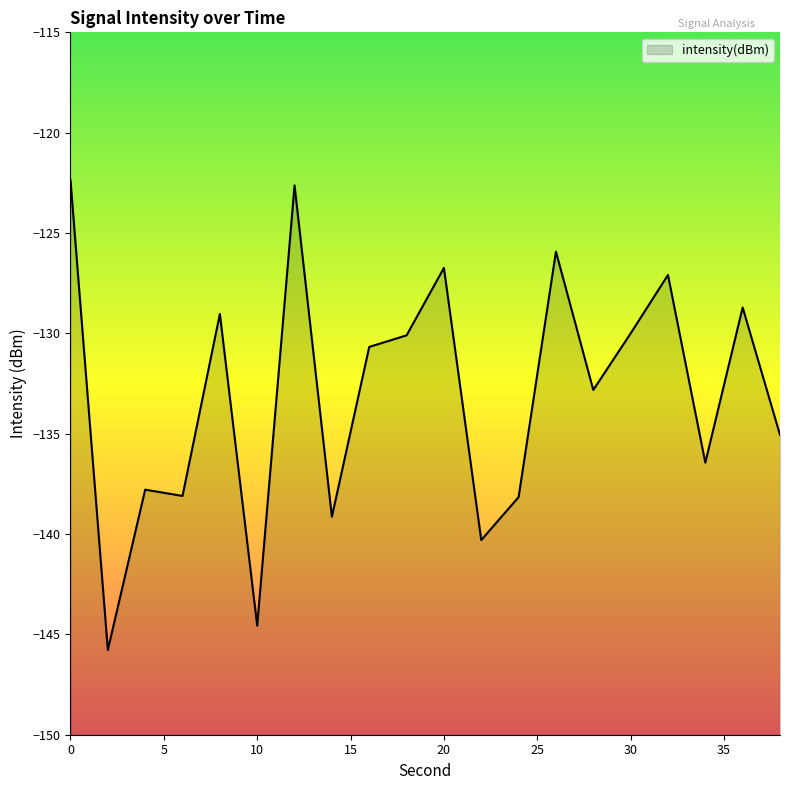

The value at 4 is -137.8. True or false?

True